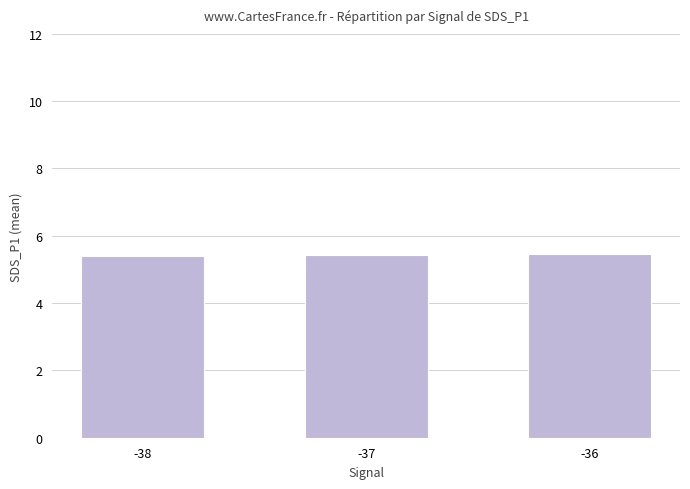

Approximately how many times larger is the value at -38 compared to -36?

1.0